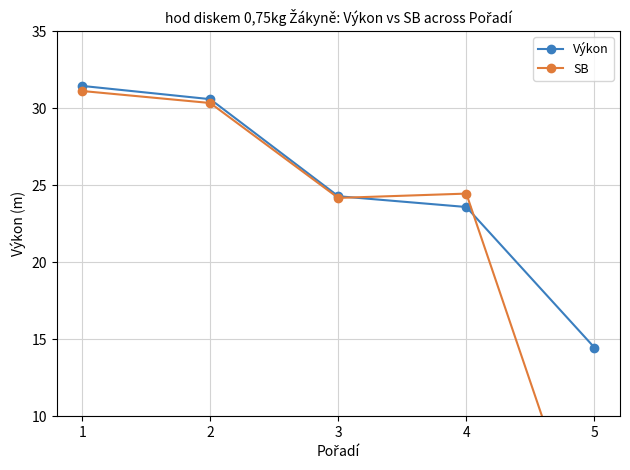

Where is SB nearest to the value 15?

3